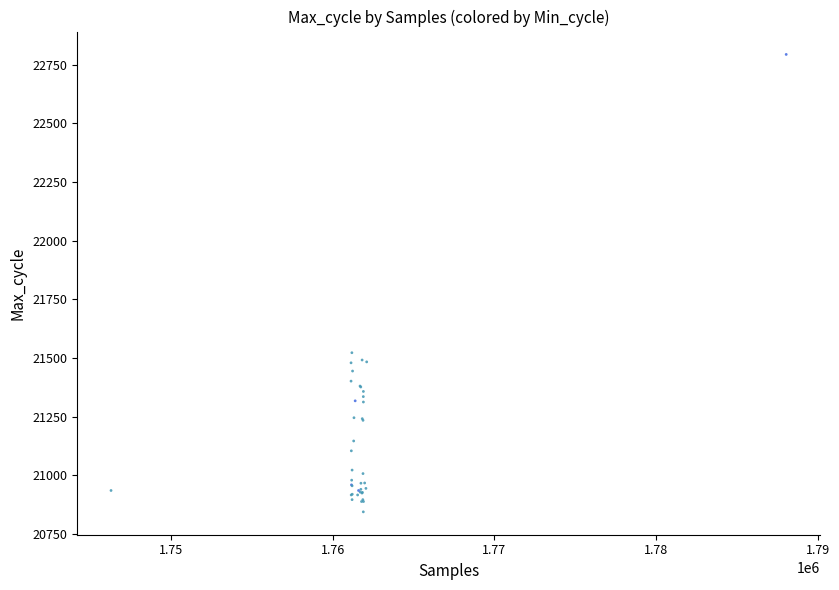

What Y value in the scatter plot is closest to 21818?

21522